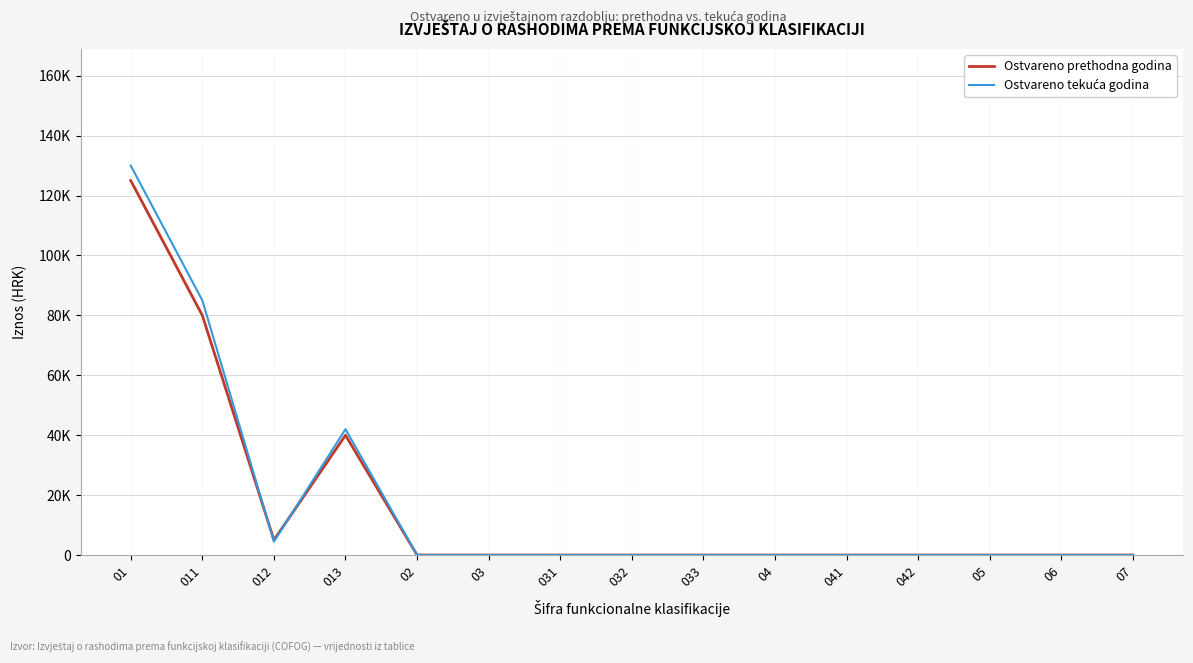

Does the chart have visible grid lines?

Yes